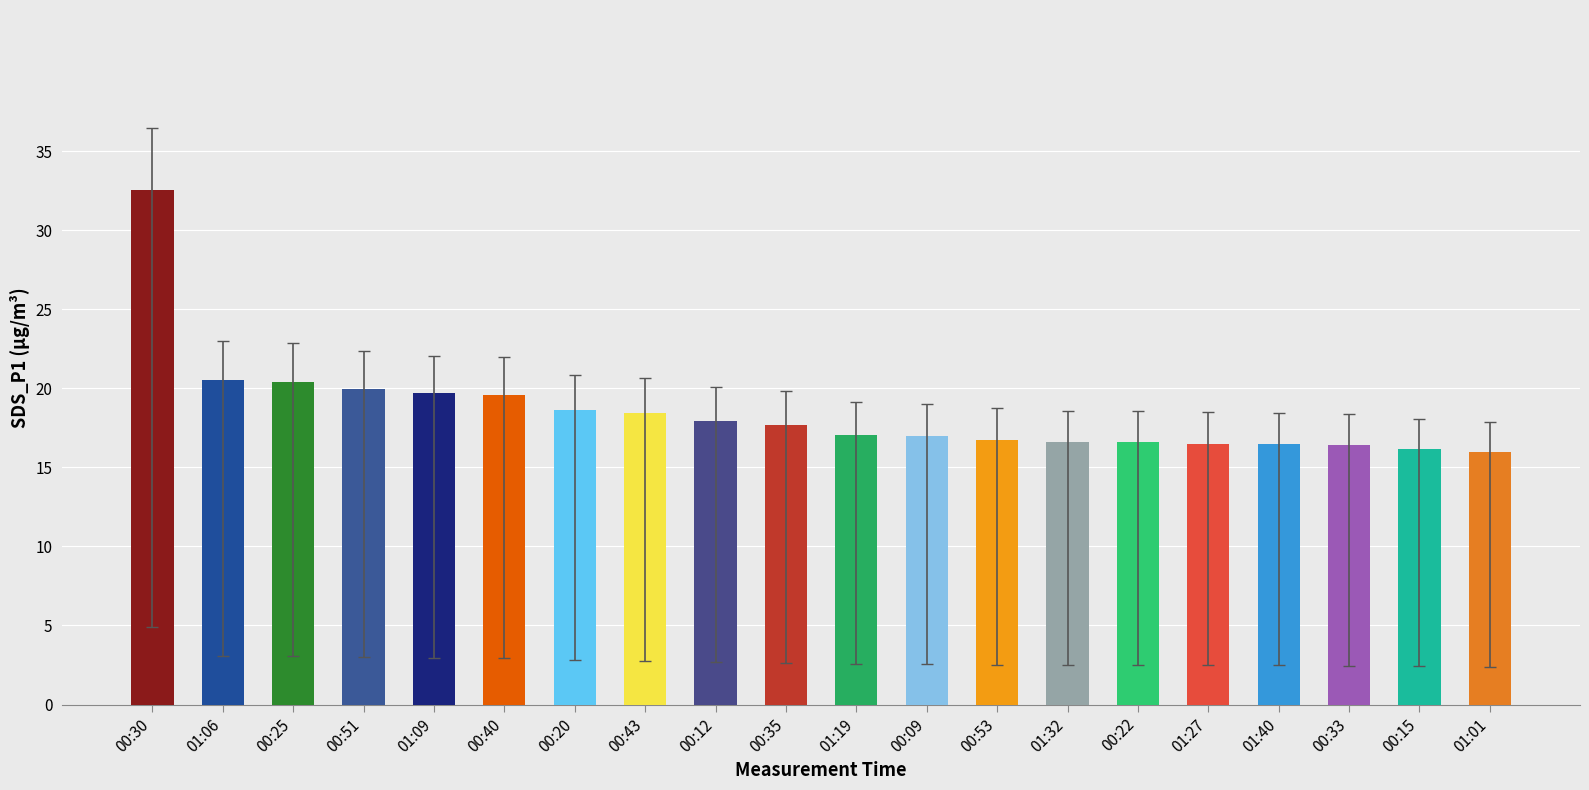

True or false: the data shows 18.4 at 00:43.

True